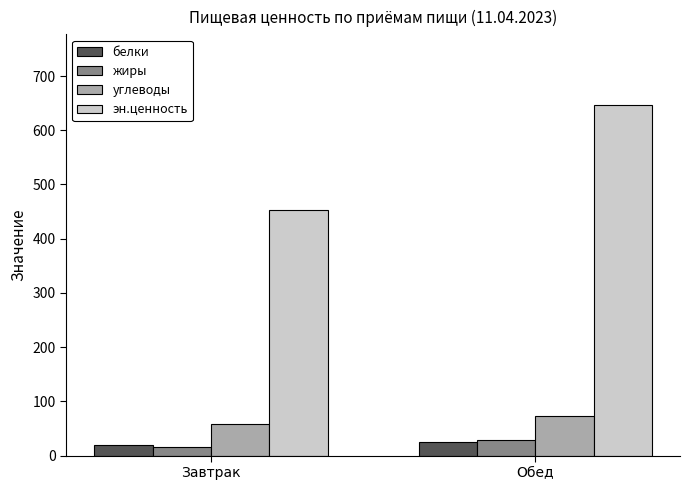

Read the углеводы value at Обед.

73.5